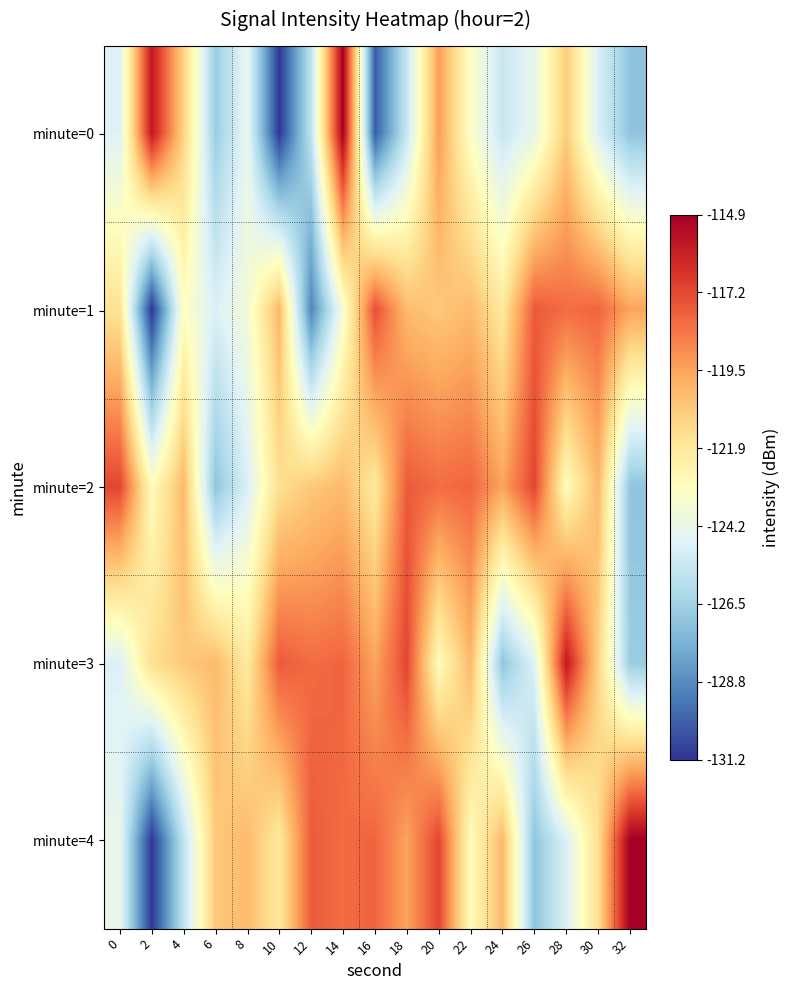

Reading left to right, extract all data points from this chart.

minute=0: 0=-124.7	2=-115.8	4=-121.0	6=-126.7	8=-124.2	10=-131.1	12=-125.6	14=-114.9	16=-130.2	18=-125.4	20=-119.4	22=-123.2	24=-125.4	26=-124.3	28=-120.8	30=-124.8	32=-127.0
minute=1: 0=-121.6	2=-131.2	4=-123.1	6=-124.8	8=-123.7	10=-120.1	12=-129.1	14=-123.6	16=-117.4	18=-120.2	20=-120.7	22=-120.2	24=-121.9	26=-117.7	28=-118.2	30=-118.0	32=-119.6
minute=2: 0=-117.1	2=-122.9	4=-120.2	6=-127.0	8=-124.8	10=-121.4	12=-120.7	14=-120.2	16=-121.9	18=-117.7	20=-118.2	22=-118.0	24=-119.6	26=-117.1	28=-122.9	30=-120.2	32=-127.0
minute=3: 0=-124.8	2=-121.4	4=-120.7	6=-120.2	8=-121.9	10=-117.7	12=-118.2	14=-118.0	16=-119.6	18=-117.1	20=-122.9	22=-120.2	24=-127.0	26=-124.7	28=-115.8	30=-121.0	32=-126.7
minute=4: 0=-124.2	2=-131.1	4=-125.6	6=-120.7	8=-120.2	10=-121.9	12=-117.7	14=-118.2	16=-118.0	18=-119.6	20=-117.1	22=-122.9	24=-120.2	26=-127.0	28=-124.8	30=-121.4	32=-114.9